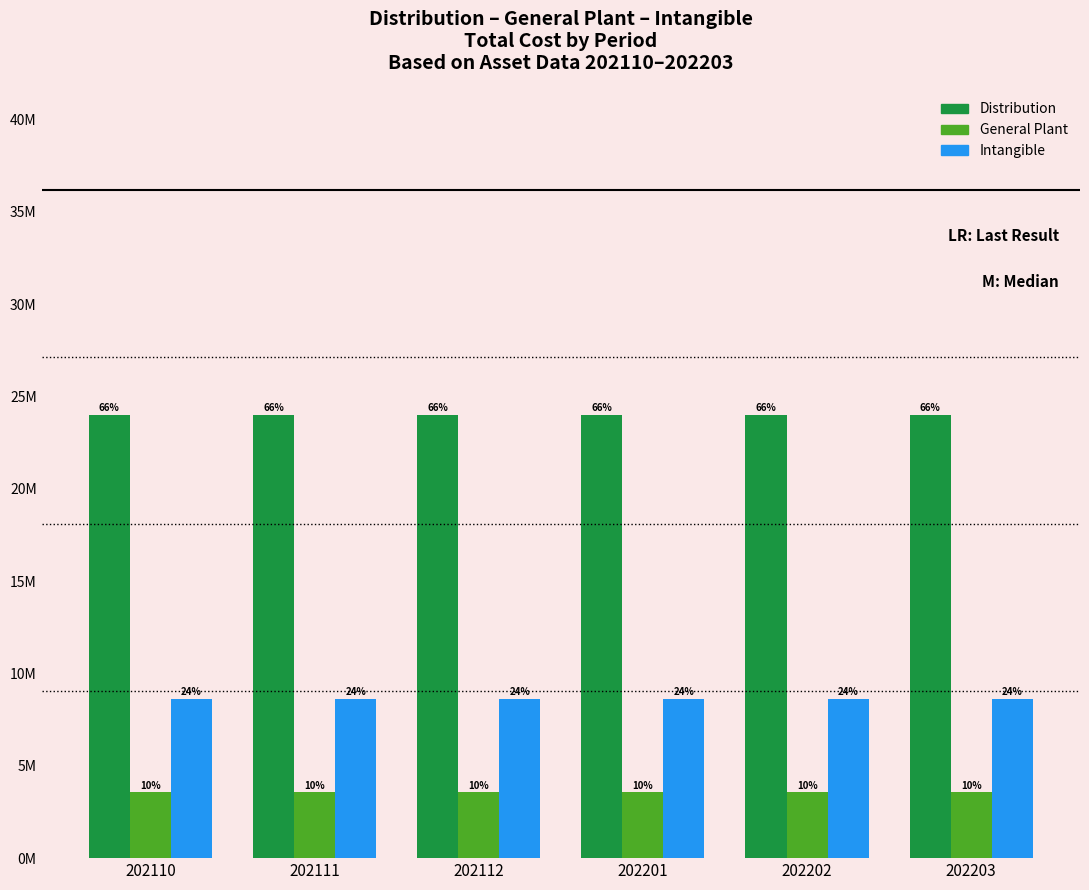

What are all the series names shown in the legend?

Distribution, General Plant, Intangible